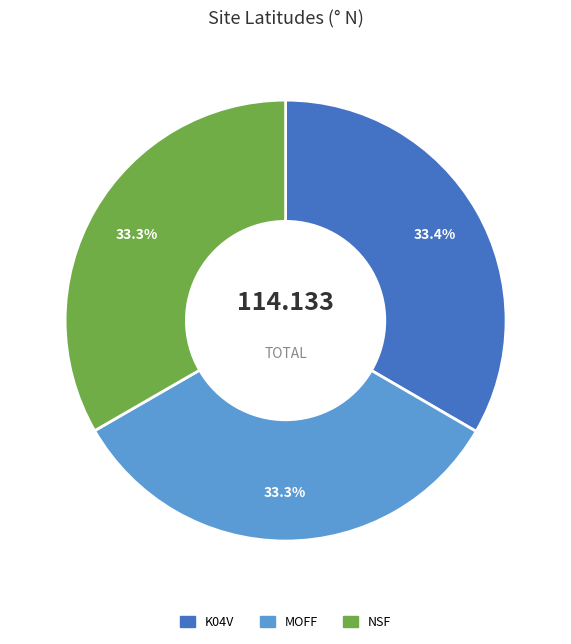

Is there a majority slice in this chart?

No